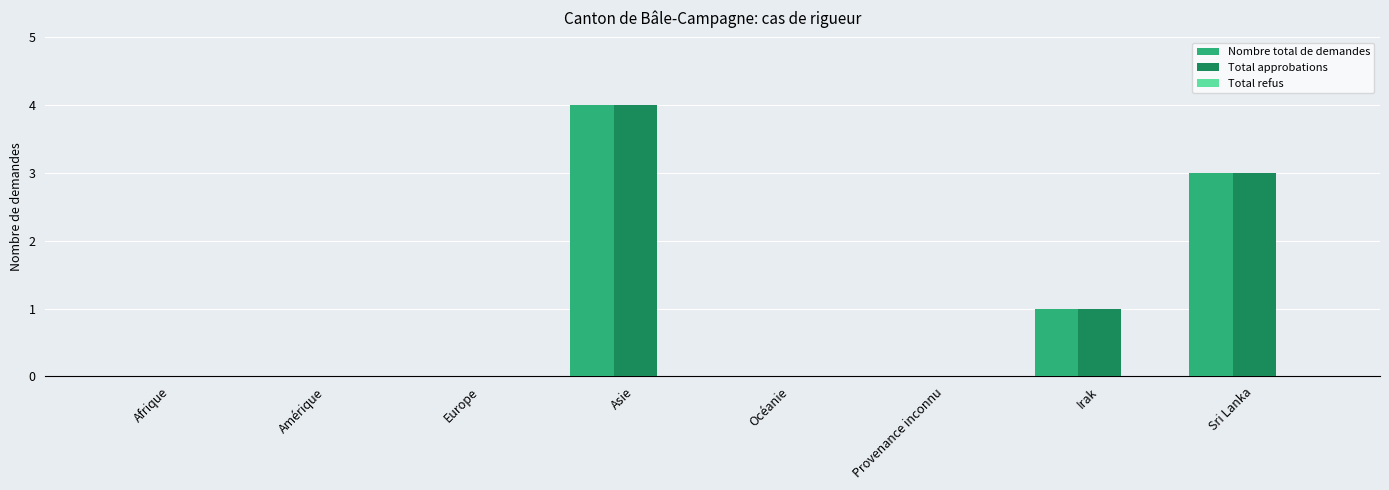

How many distinct data groups are displayed?

2